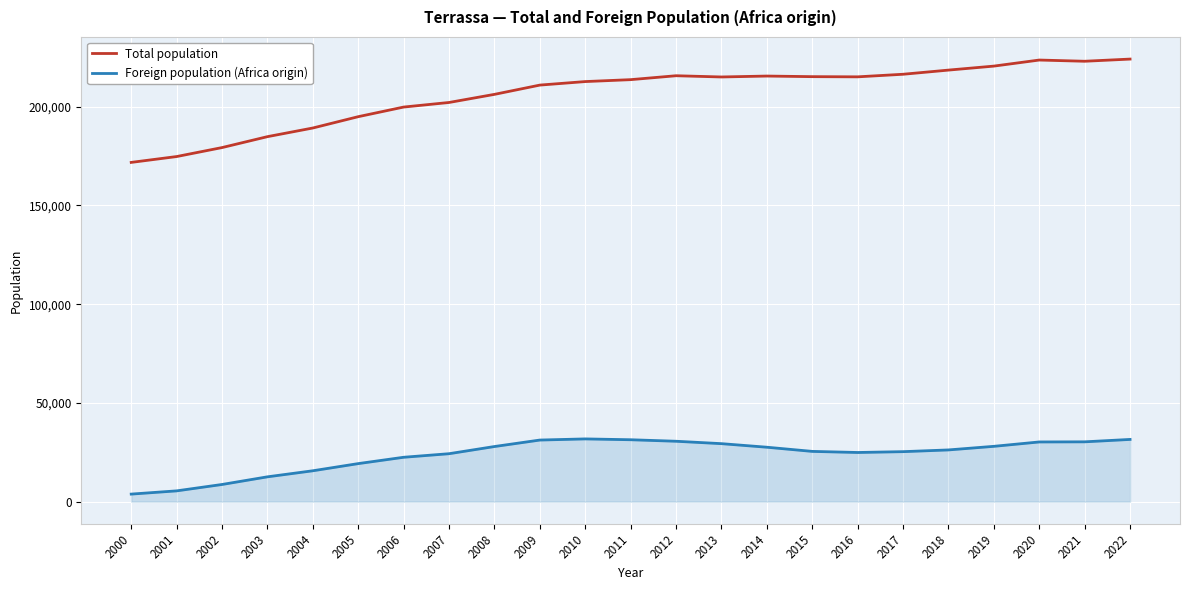

Between 2003 and 2012, which series saw the biggest shift?

Total population